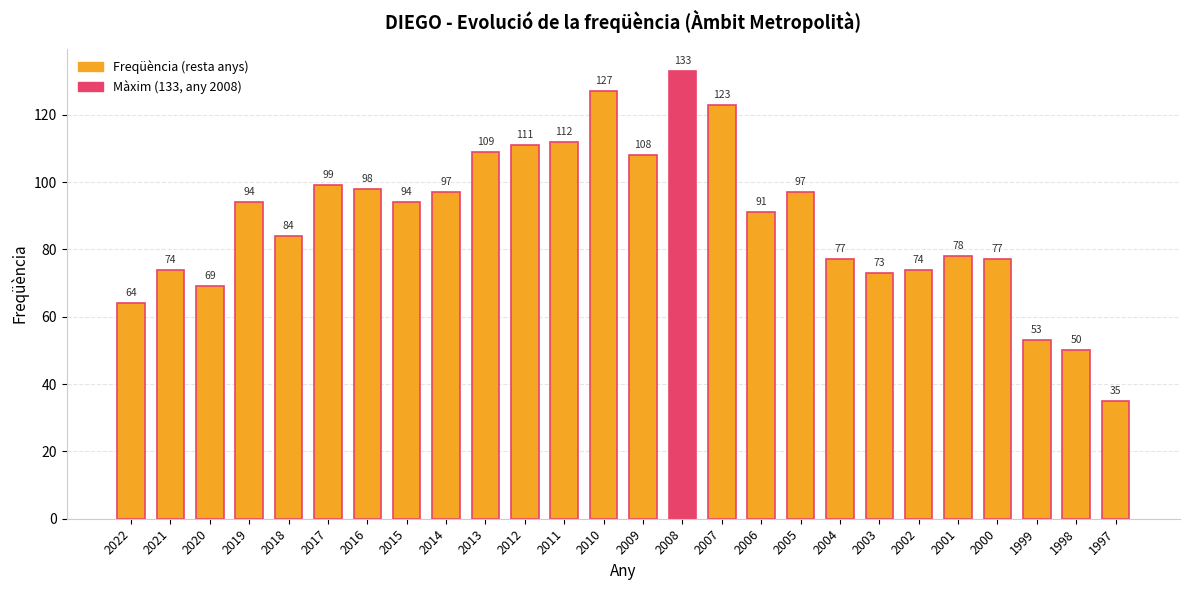

What is the sum of the values at 2009 and 2001?

186